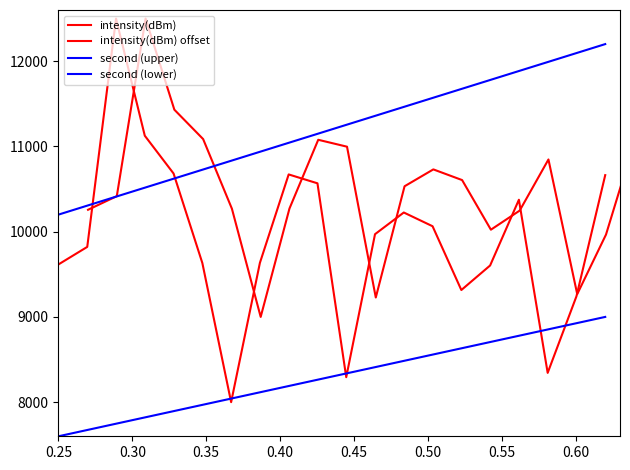

What is the greatest value displayed?

12500.0